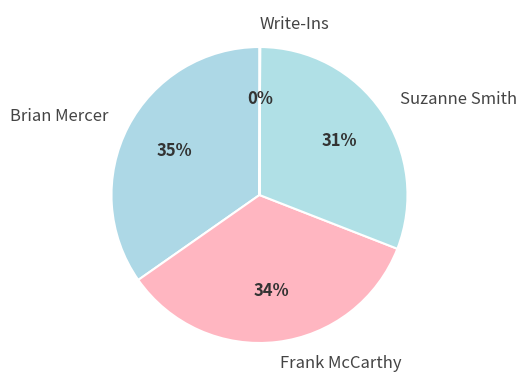

To the nearest percent, what is the difference between the largest and smallest slice percentages?

35%